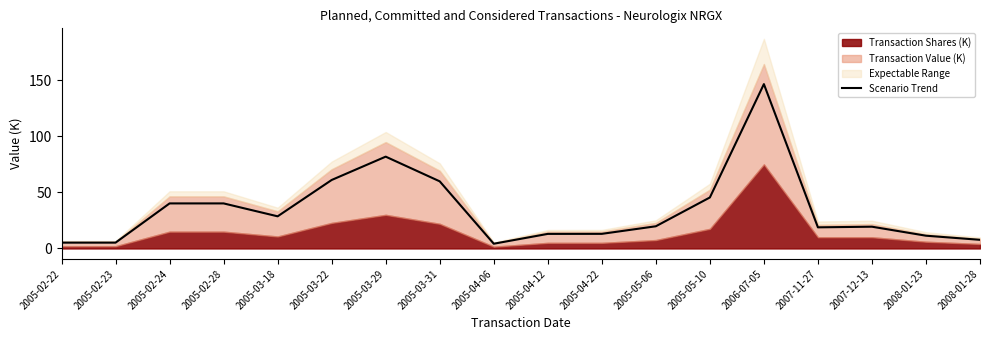

Reading left to right, list all the values displayed in this chart.

5.2	5.2	40.2	40.2	28.7	61.1	81.9	59.9	4.2	13.0	13.0	19.8	45.5	146.6	18.8	19.4	11.4	7.7